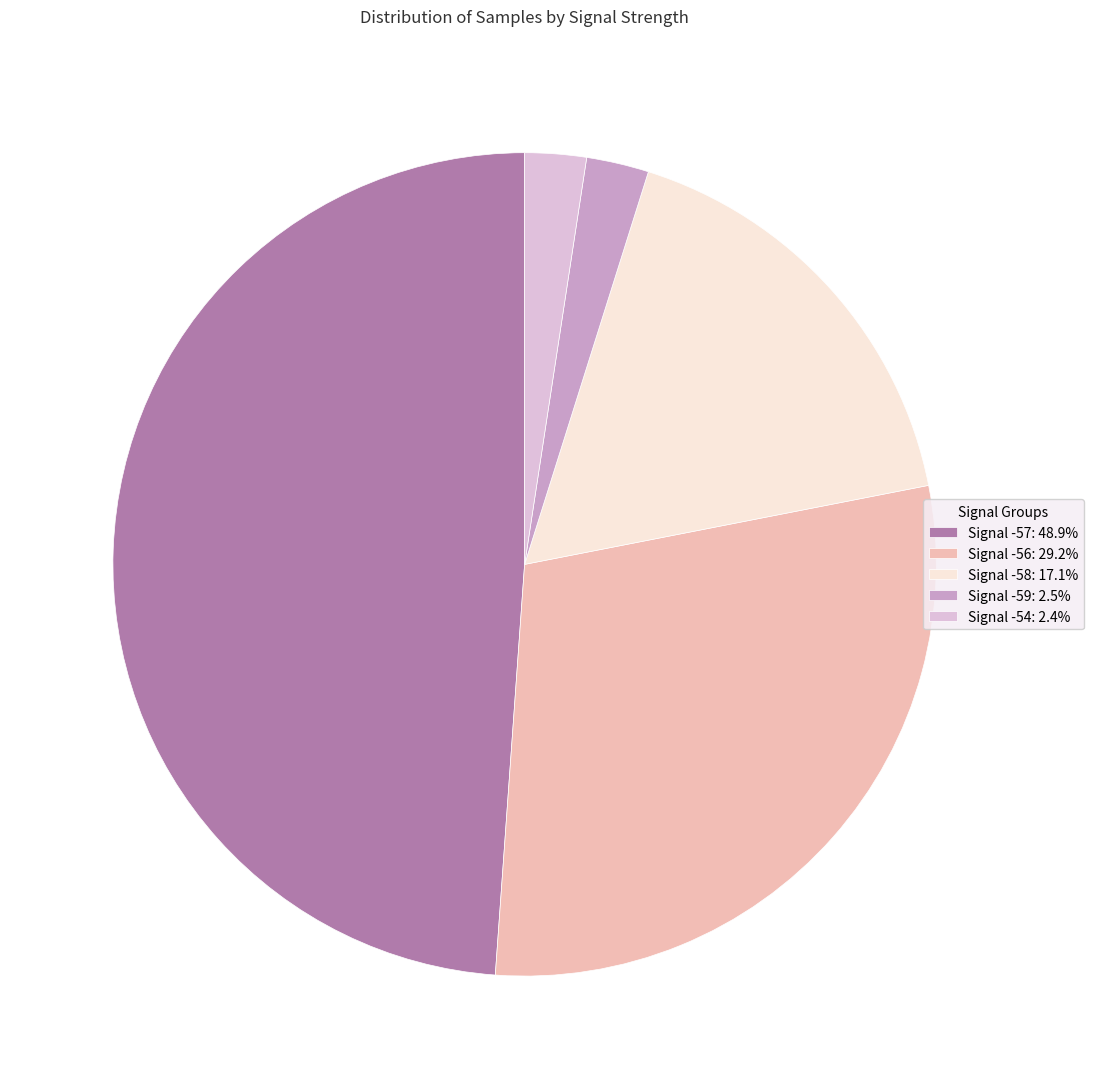

Does any single category account for the majority?

No